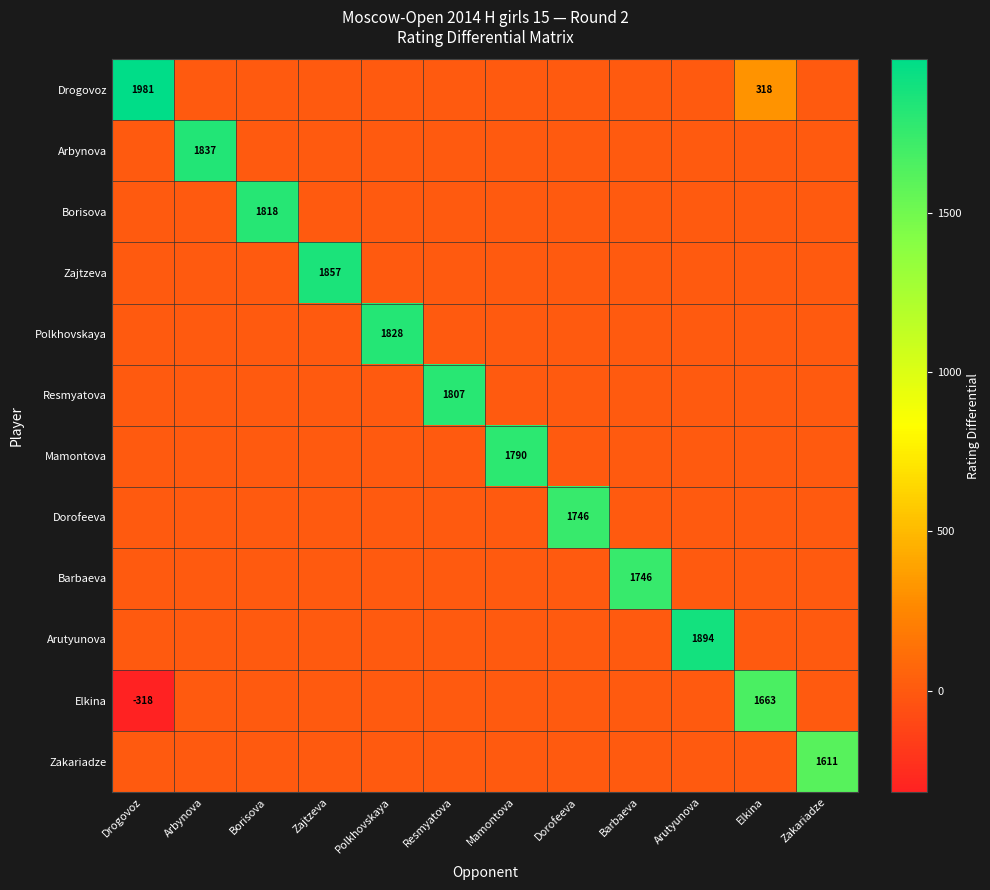

What is the total value across all series at Zajtzeva?

1857